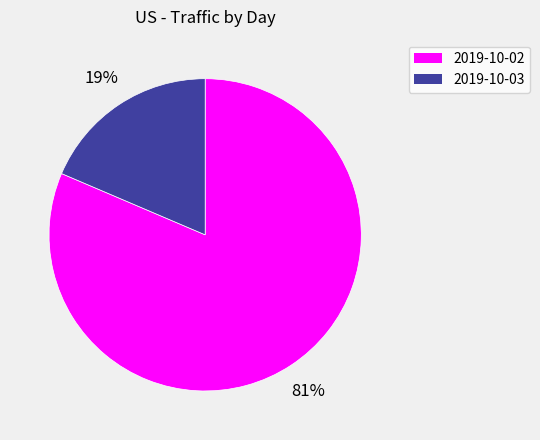

What percentage is the 2019-10-03 slice, to the nearest percent?

19%